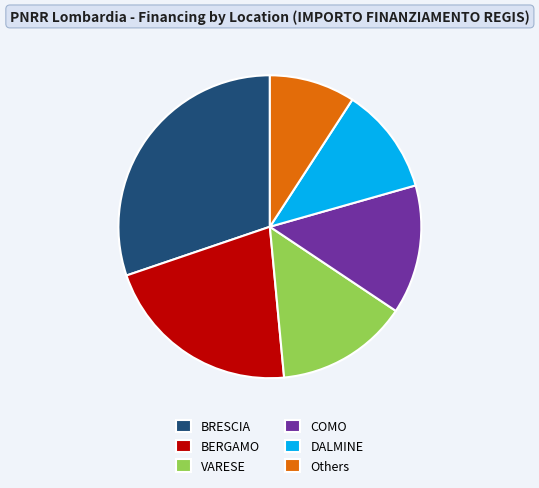

What is the ratio of the value at DALMINE to the value at BRESCIA?

0.4